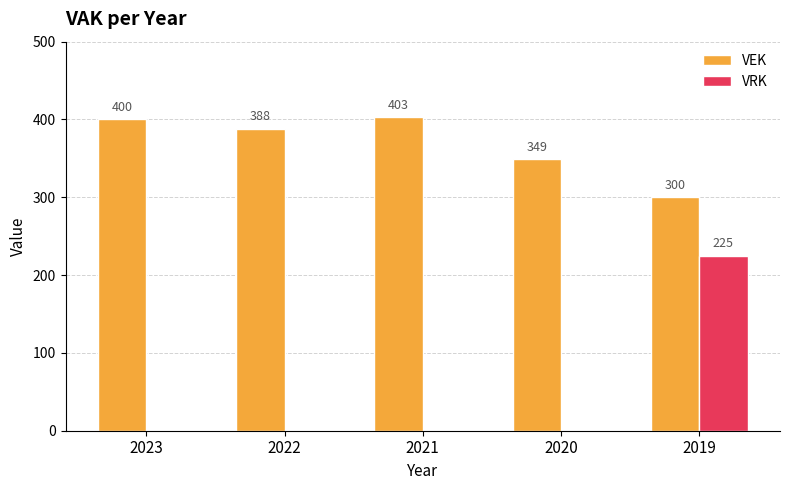

At which category does the chart reach its peak across all series?

2021